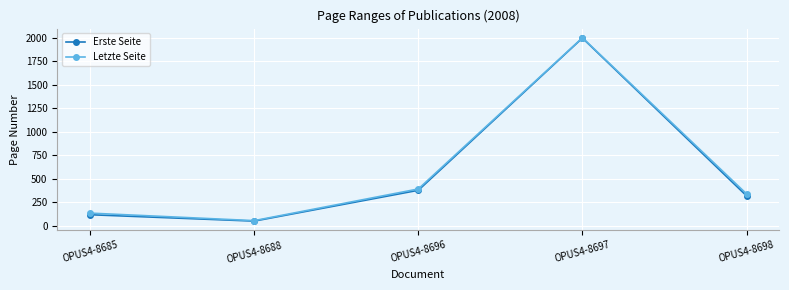

Is this an area chart (filled region under the line)?

No